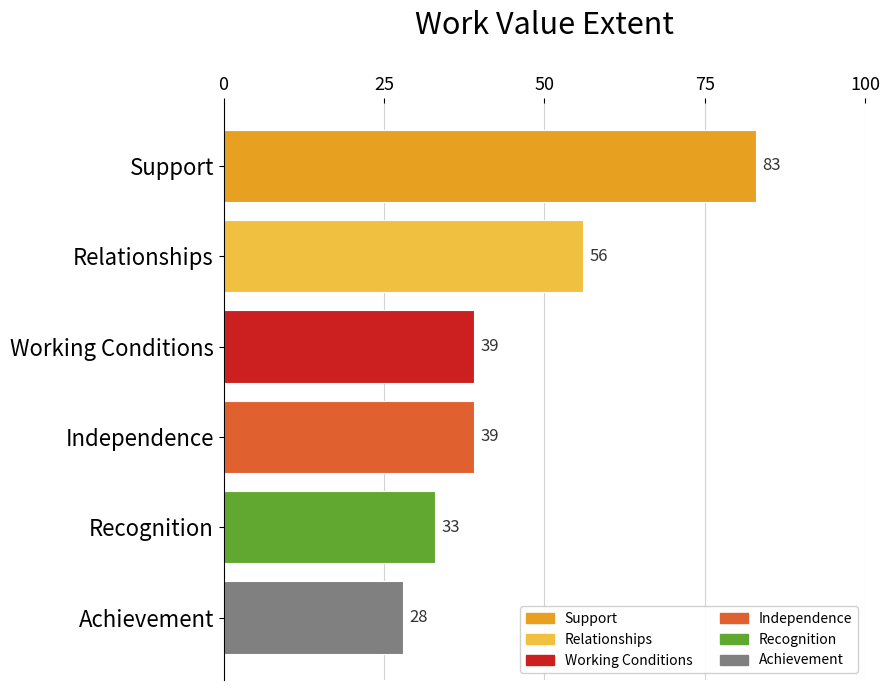

Reading top to bottom, extract all data points from this chart.

Support=83	Relationships=56	Working Conditions=39	Independence=39	Recognition=33	Achievement=28